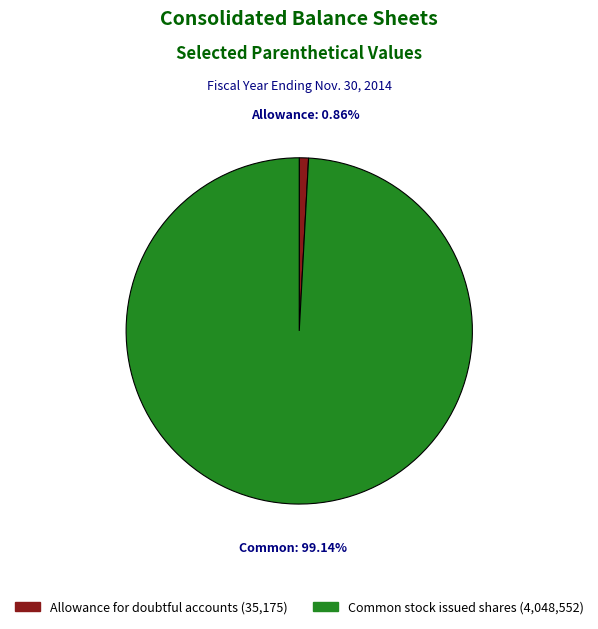

Count the number of slices in the pie.

2